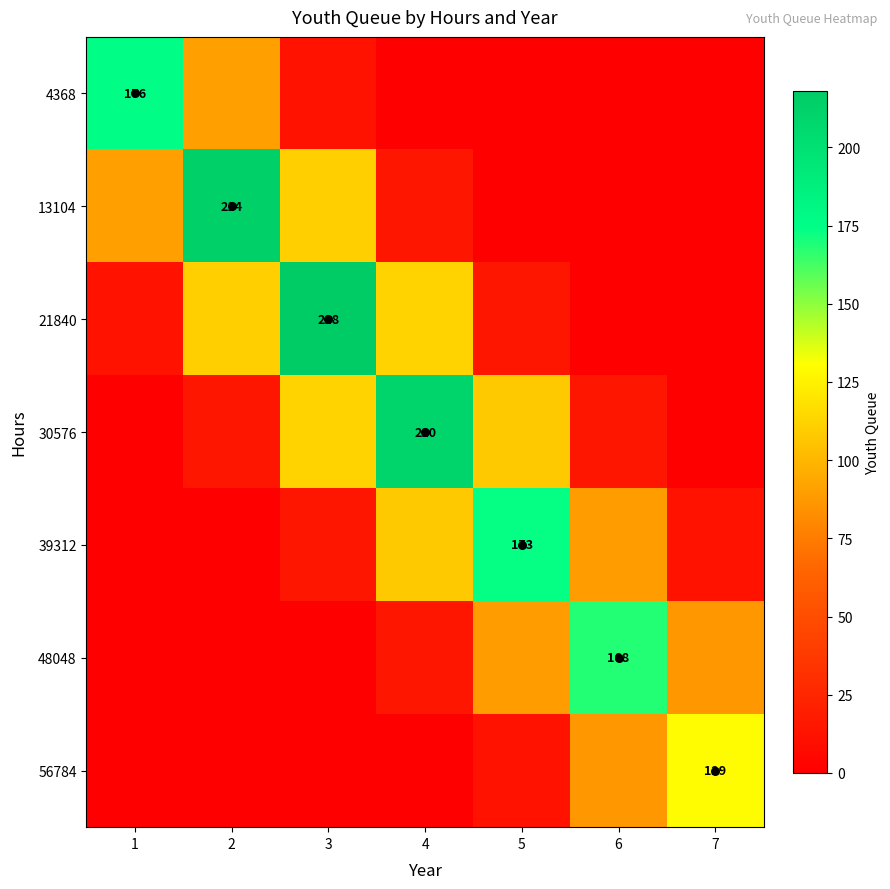

What is the maximum value for 30576?

210.0